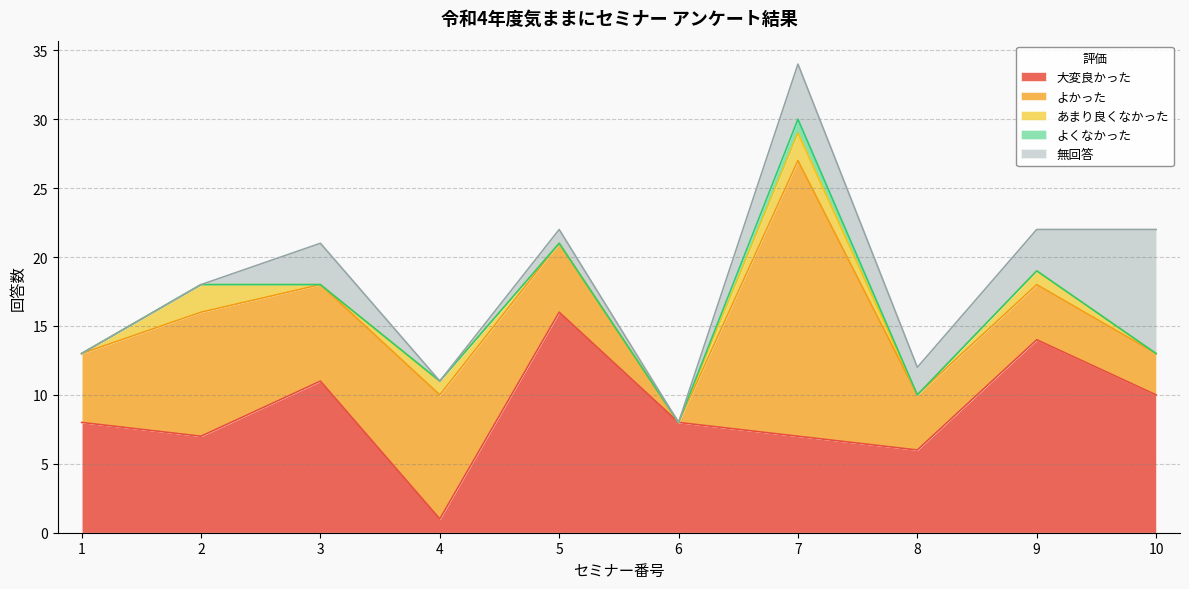

Reading left to right, list all the values displayed in this chart.

大変良かった: 1
2022-06-10=8	2
2022-06-28=7	3
2022-07-26=11	4
2022-08-26=1	5
2022-10-18=16	6
2022-11-02=8	7
2022-11-04=7	8
2022-11-25=6	9
2023-01-27=14	10
2023-02-03=10
よかった: 1
2022-06-10=5	2
2022-06-28=9	3
2022-07-26=7	4
2022-08-26=9	5
2022-10-18=5	6
2022-11-02=0	7
2022-11-04=20	8
2022-11-25=4	9
2023-01-27=4	10
2023-02-03=3
あまり良くなかった: 1
2022-06-10=0	2
2022-06-28=2	3
2022-07-26=0	4
2022-08-26=1	5
2022-10-18=0	6
2022-11-02=0	7
2022-11-04=2	8
2022-11-25=0	9
2023-01-27=1	10
2023-02-03=0
よくなかった: 1
2022-06-10=0	2
2022-06-28=0	3
2022-07-26=0	4
2022-08-26=0	5
2022-10-18=0	6
2022-11-02=0	7
2022-11-04=1	8
2022-11-25=0	9
2023-01-27=0	10
2023-02-03=0
無回答: 1
2022-06-10=0	2
2022-06-28=0	3
2022-07-26=3	4
2022-08-26=0	5
2022-10-18=1	6
2022-11-02=0	7
2022-11-04=4	8
2022-11-25=2	9
2023-01-27=3	10
2023-02-03=9